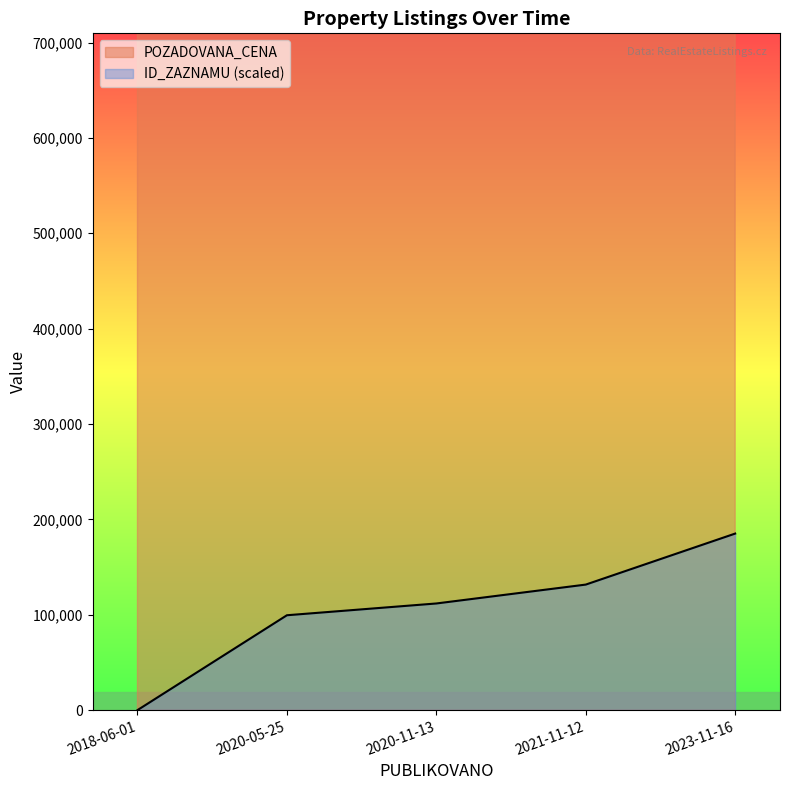

List the series in order of their peak value, lowest first.

ID_ZAZNAMU, POZADOVANA_CENA